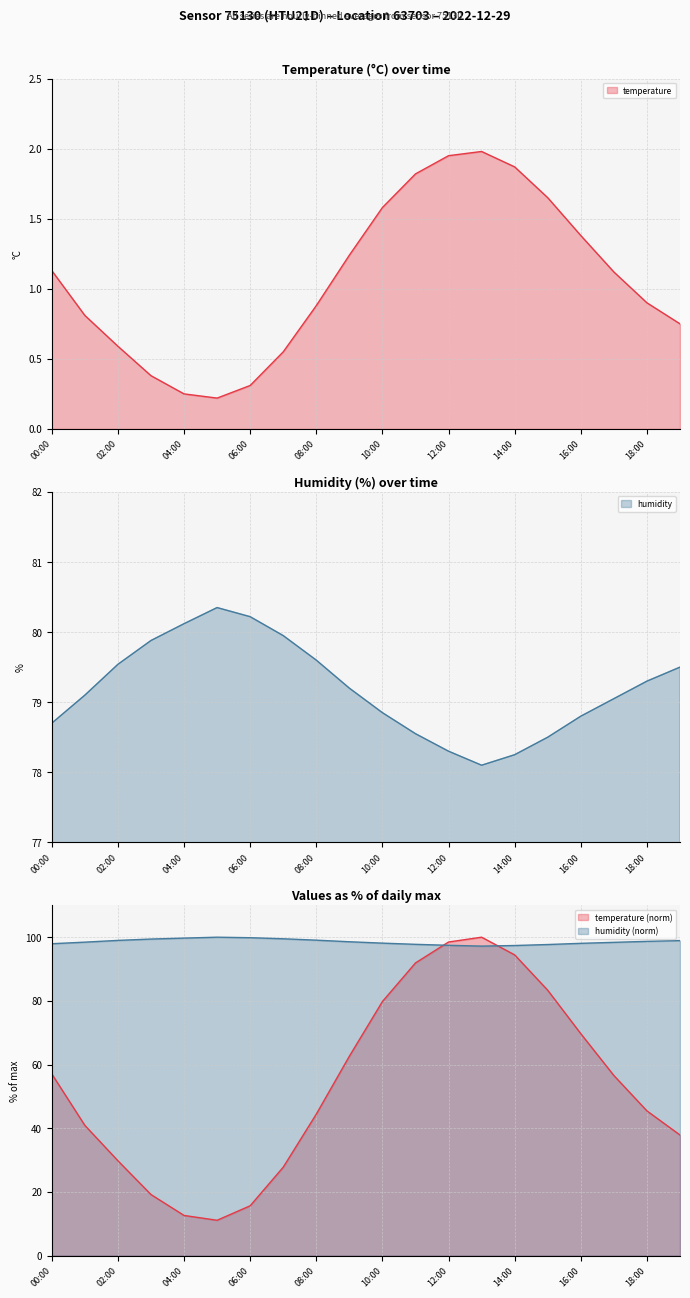

Reading left to right, transcribe all the data shown in this chart.

temperature line: 1.1	0.8	0.6	0.4	0.2	0.2	0.3	0.6	0.9	1.2	1.6	1.8	1.9	2.0	1.9	1.6	1.4	1.1	0.9	0.8
humidity line: 78.7	79.1	79.5	79.9	80.1	80.3	80.2	80.0	79.6	79.2	78.8	78.5	78.3	78.1	78.2	78.5	78.8	79.0	79.3	79.5
temperature (norm) line: 57.1	40.9	29.8	19.2	12.6	11.1	15.7	27.8	44.4	62.6	79.8	91.9	98.5	100.0	94.4	83.3	69.7	56.6	45.5	37.9
humidity (norm) line: 97.9	98.4	99.0	99.4	99.7	100.0	99.8	99.5	99.1	98.6	98.1	97.8	97.4	97.2	97.4	97.7	98.1	98.4	98.7	98.9